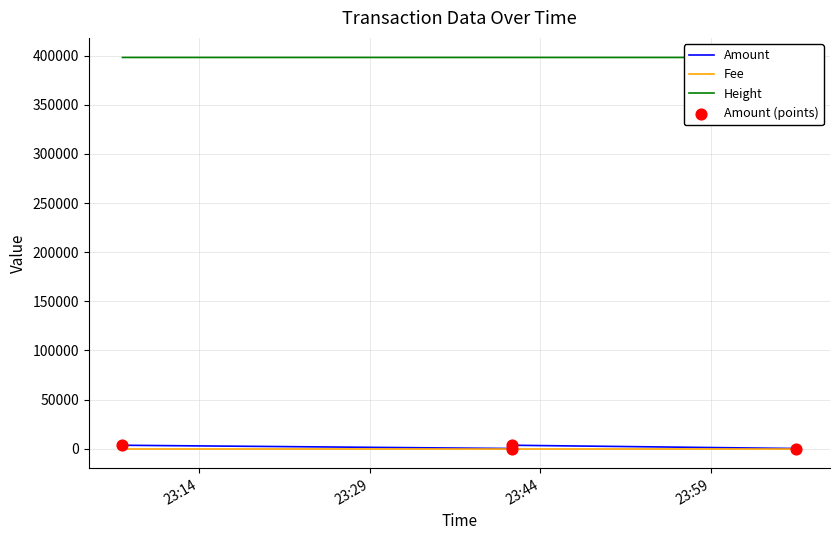

What is the total value across all series at 23:29?

398458.0